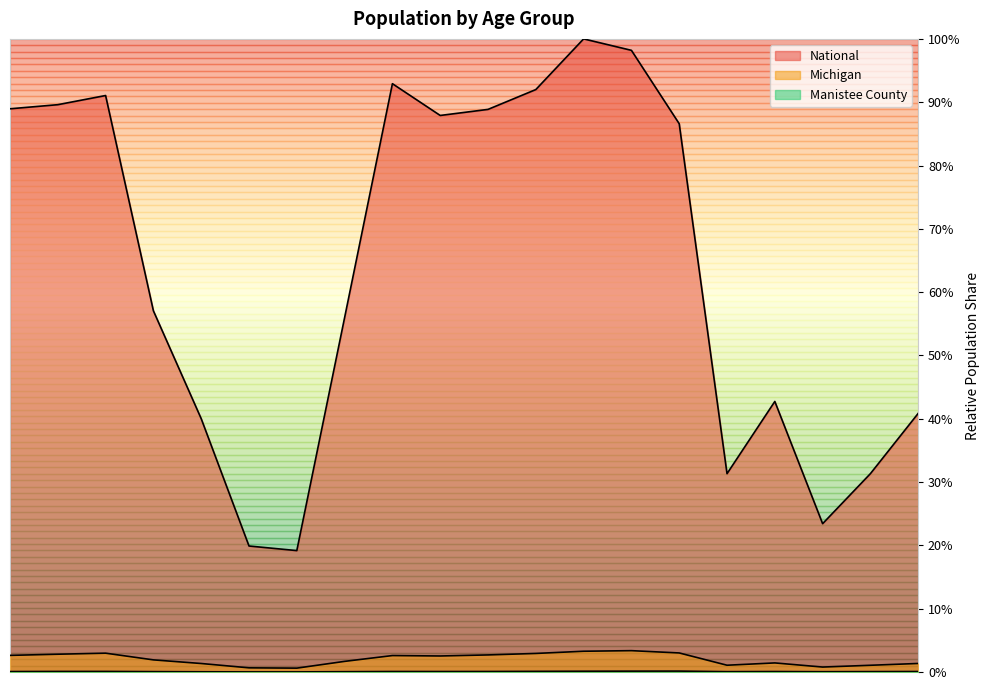

Reading left to right, transcribe all the data shown in this chart.

Manistee County: 0.0	0.0	0.0	0.0	0.0	0.0	0.0	0.0	0.0	0.0	0.0	0.0	0.0	0.0	0.0	0.0	0.0	0.0	0.0	0.0
Michigan: 0.0	0.0	0.0	0.0	0.0	0.0	0.0	0.0	0.0	0.0	0.0	0.0	0.0	0.0	0.0	0.0	0.0	0.0	0.0	0.0
National: 0.9	0.9	0.9	0.6	0.4	0.2	0.2	0.6	0.9	0.9	0.9	0.9	1.0	1.0	0.9	0.3	0.4	0.2	0.3	0.4